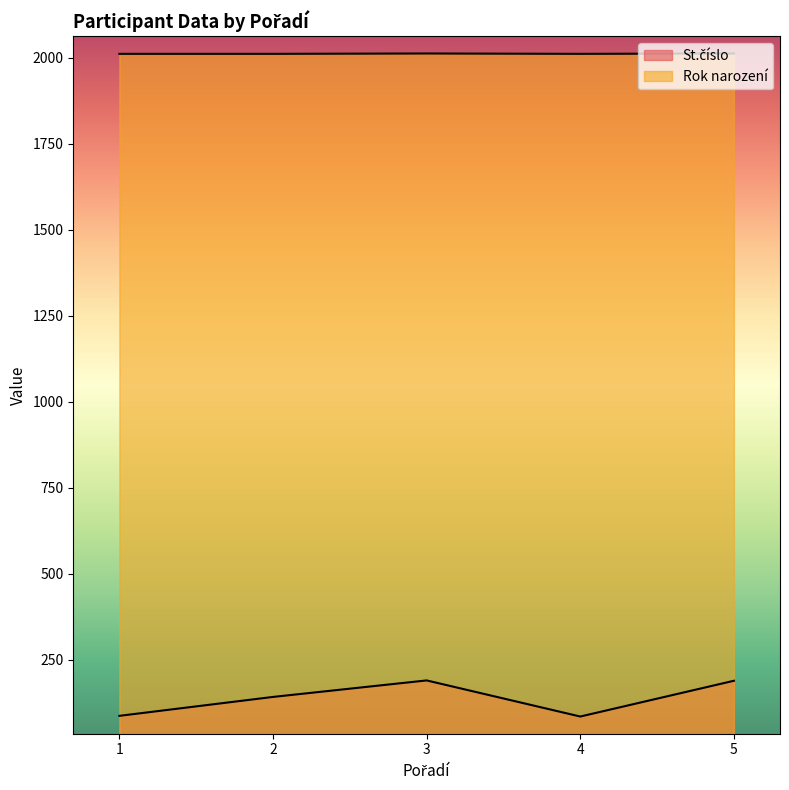

How many interior local peaks does the Rok narození series have?

1